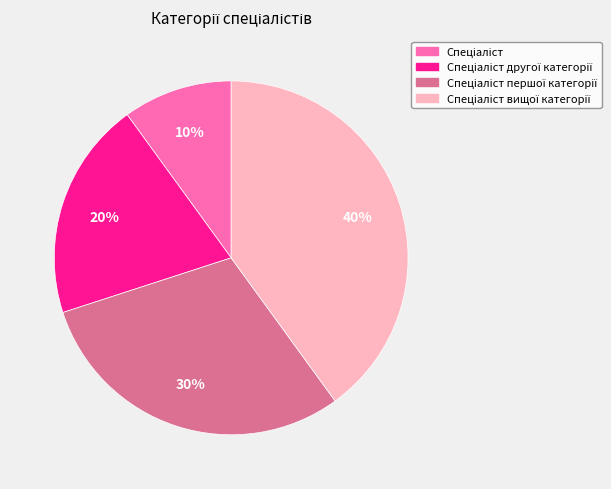

Does any single category account for the majority?

No